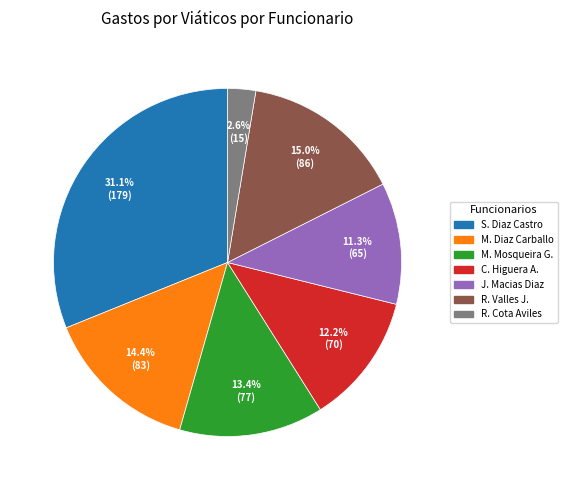

Is there any slice that represents more than half of the pie?

No